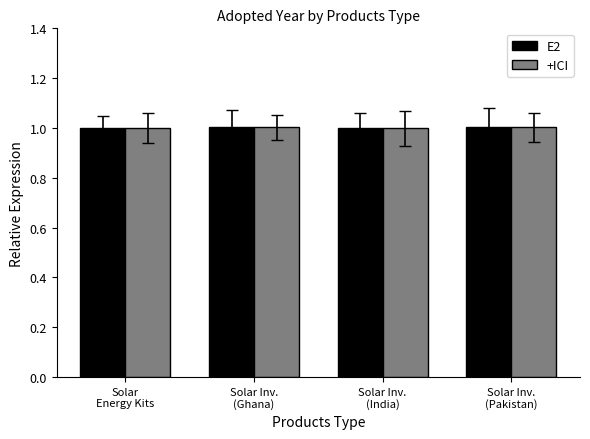

How many categories are shown in the chart?

4